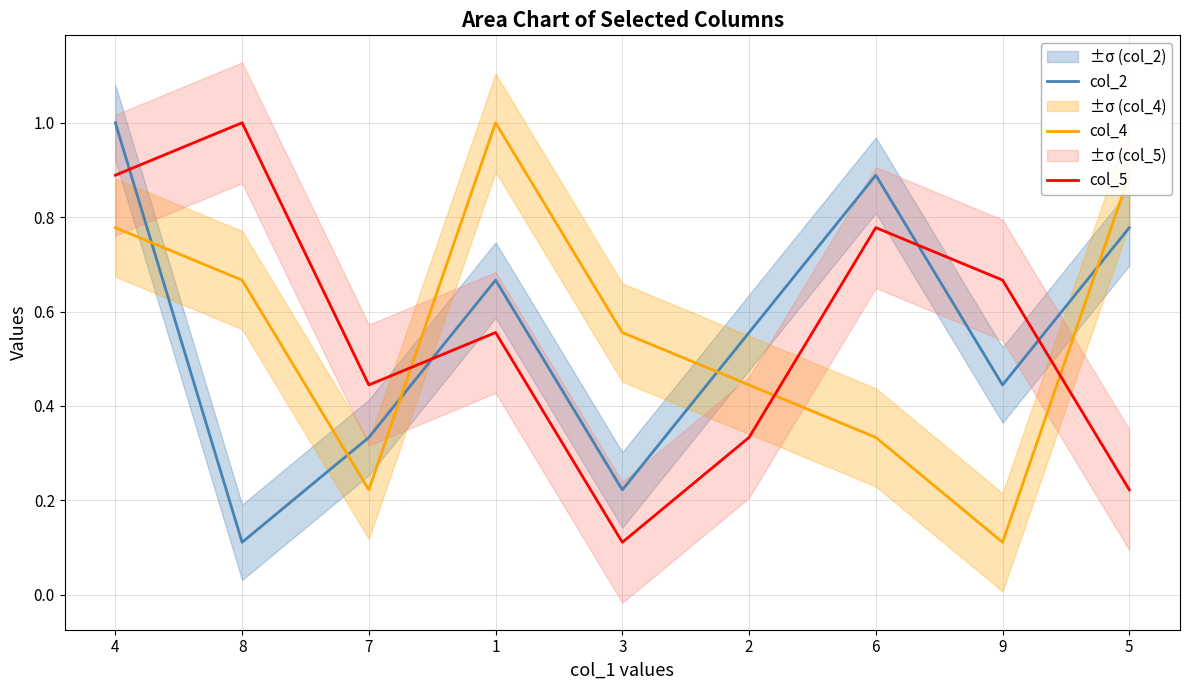

At which label does col_5 reach its peak?

8